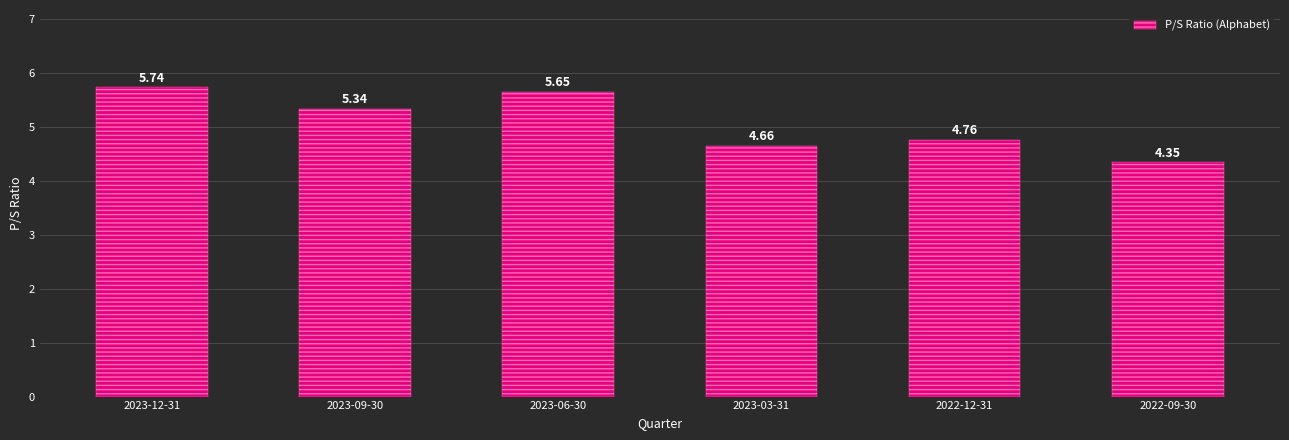

Which category has the highest value across all series?

2023-12-31